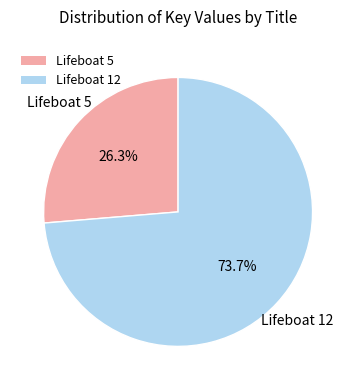

Which category has the biggest portion of the pie?

Lifeboat 12